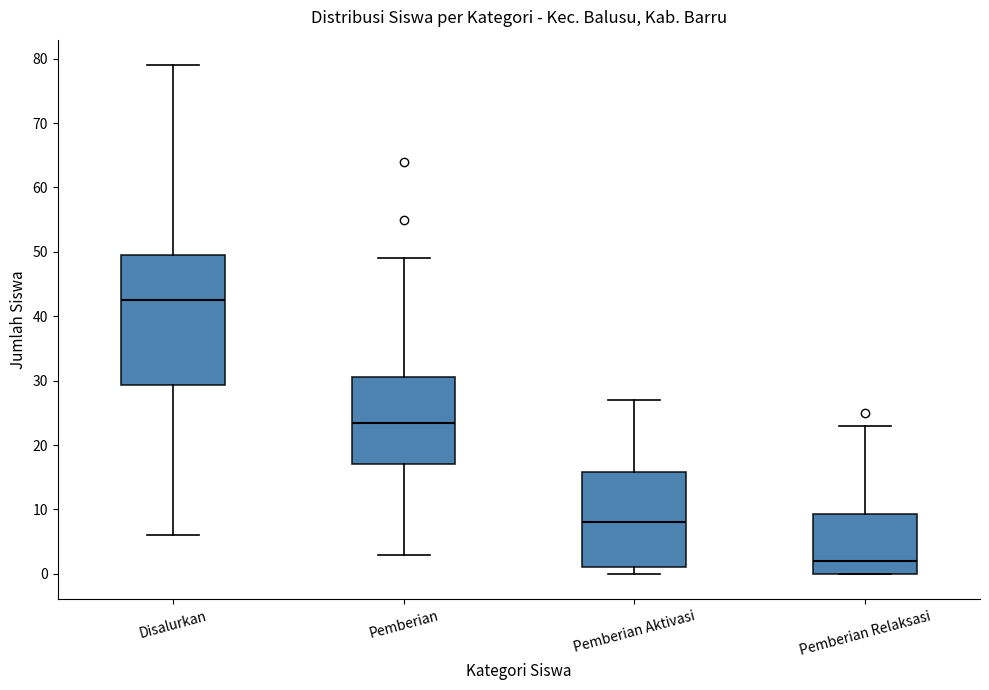

Which box has the lowest median line?

Pemberian Relaksasi